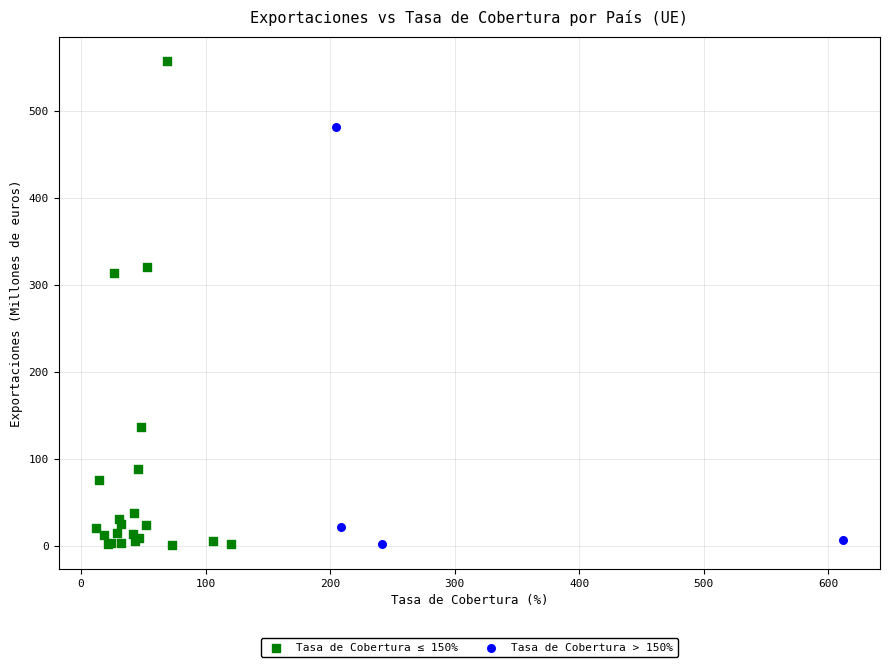

Which series contains the highest Y value?

Tasa de Cobertura ≤ 150%